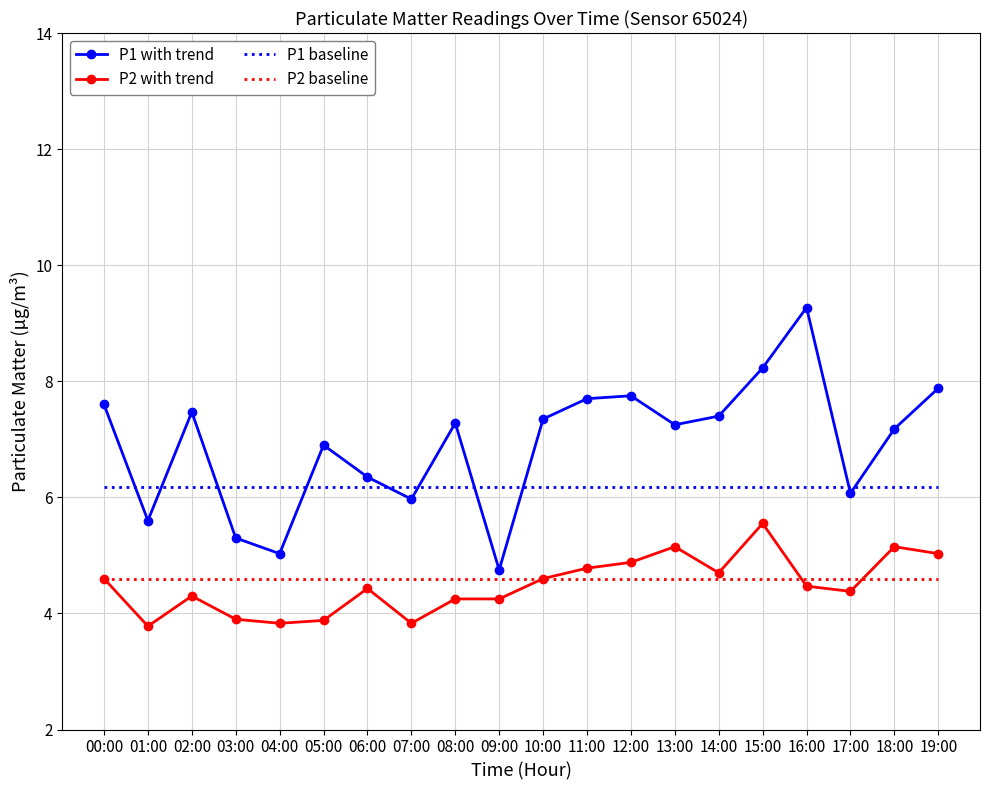

What position from the right is 09:00?

11